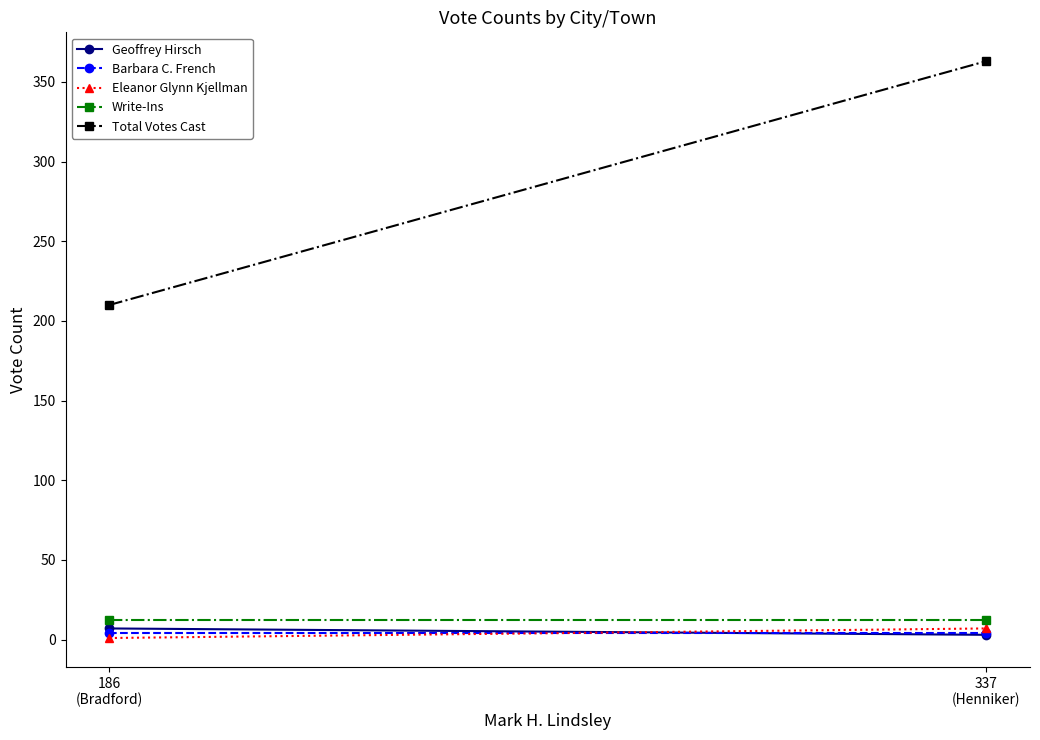

What is the sum of the Geoffrey Hirsch values at 186
(Bradford) and 337
(Henniker)?

10